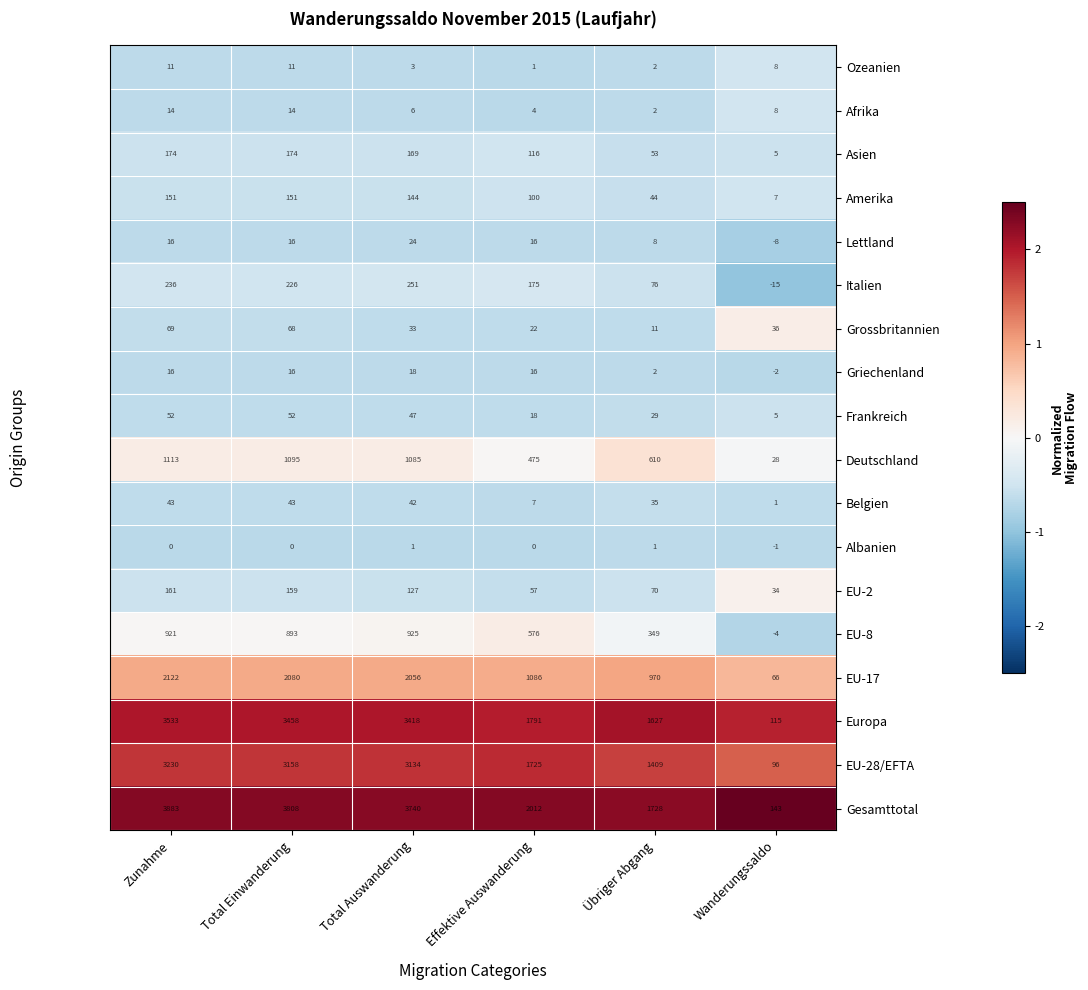

What is the difference between the highest and lowest values at Effektive Auswanderung?

2012